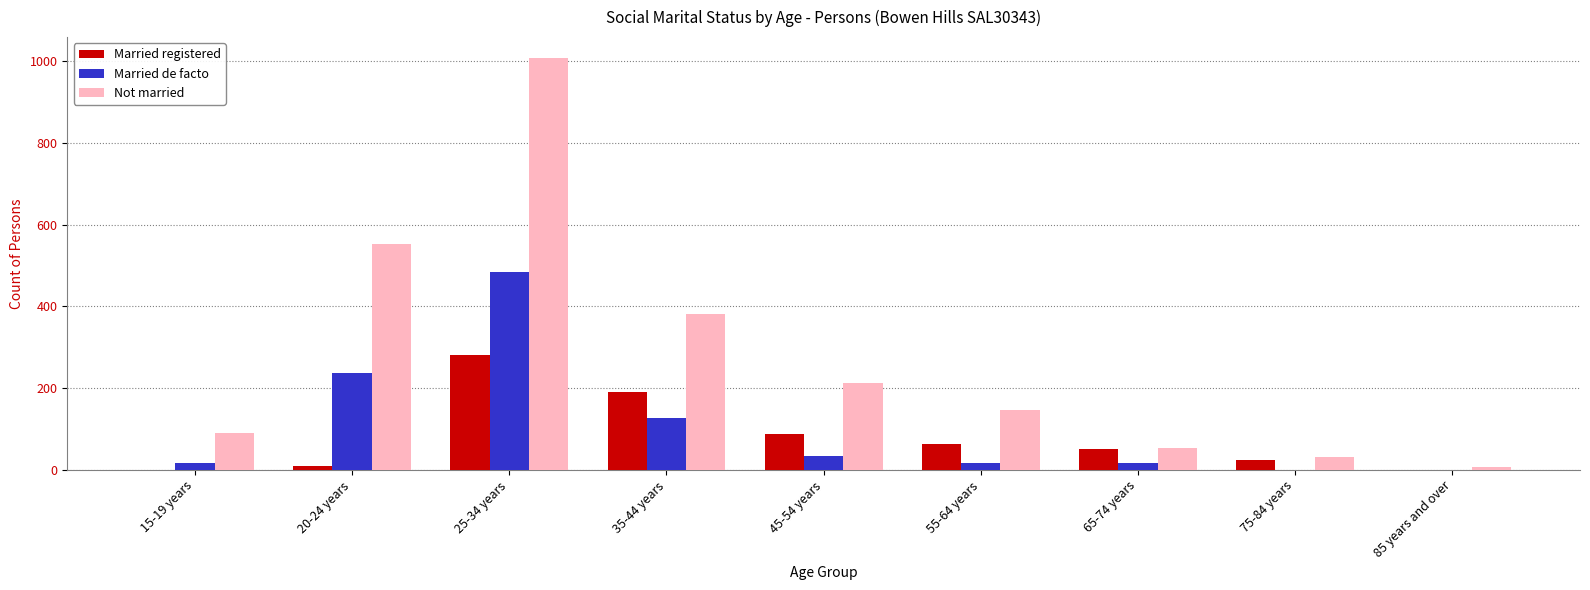

True or false: Married de facto has a value of 236 at 20-24 years.

True